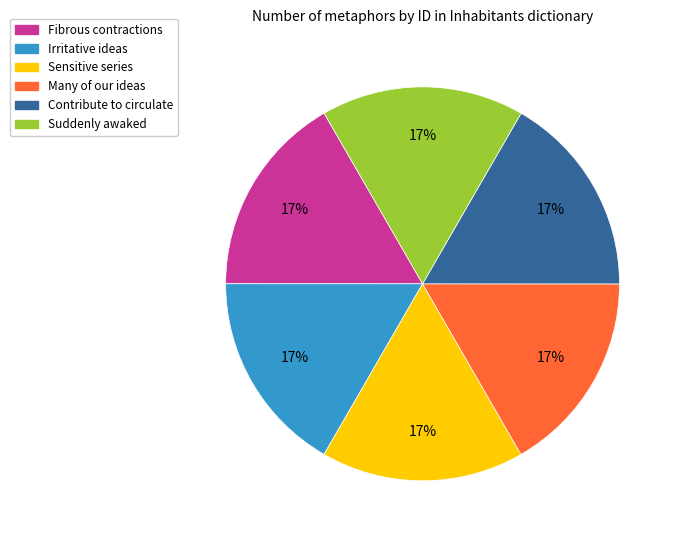

Is the sum of Contribute to circulate and Many of our ideas greater than half?

No